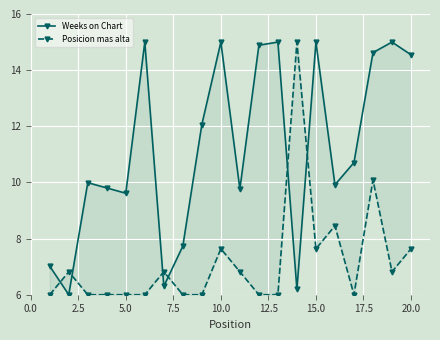

How many data points in Weeks on Chart are less than 10?

10